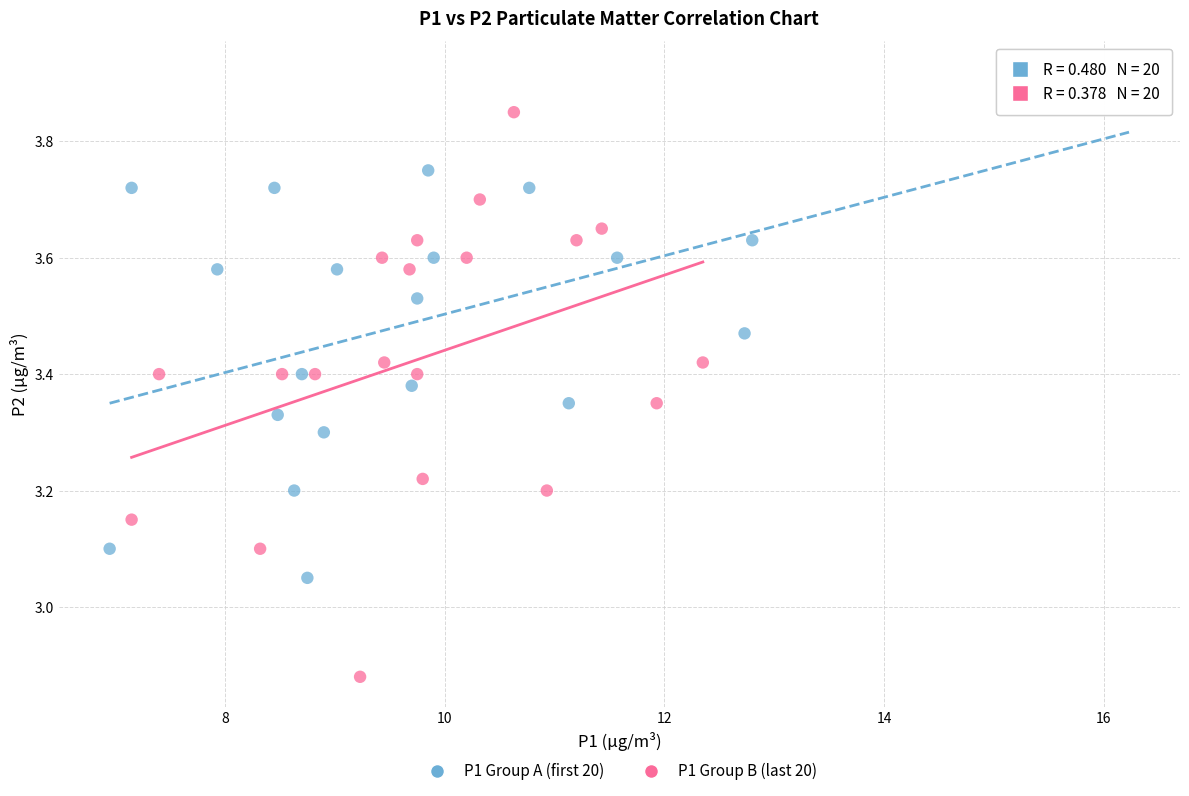

Which series reaches the maximum Y coordinate?

P1 Group A (first 20)